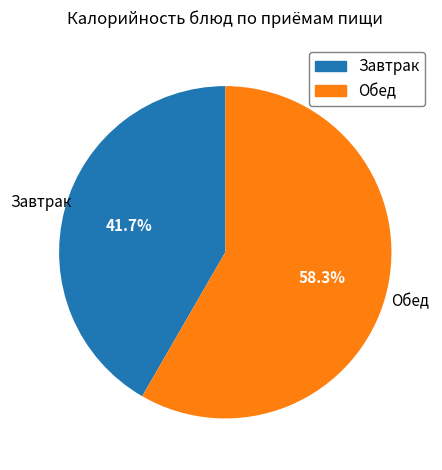

How many segments does this pie chart have?

2